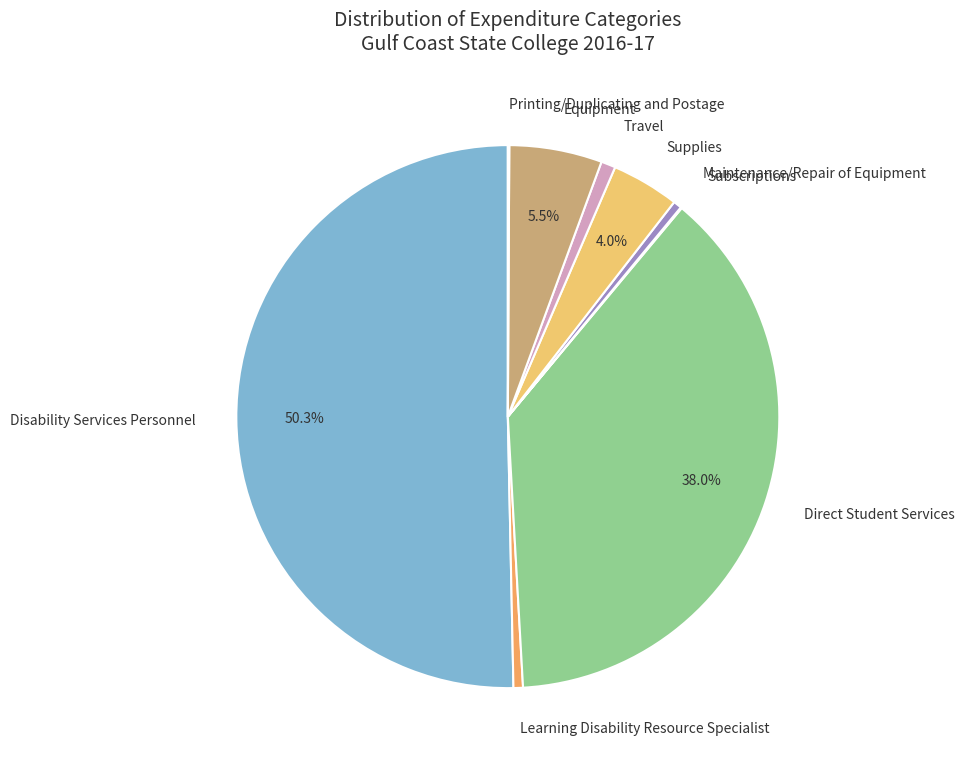

To the nearest percent, what percentage of the pie is Supplies?

4%